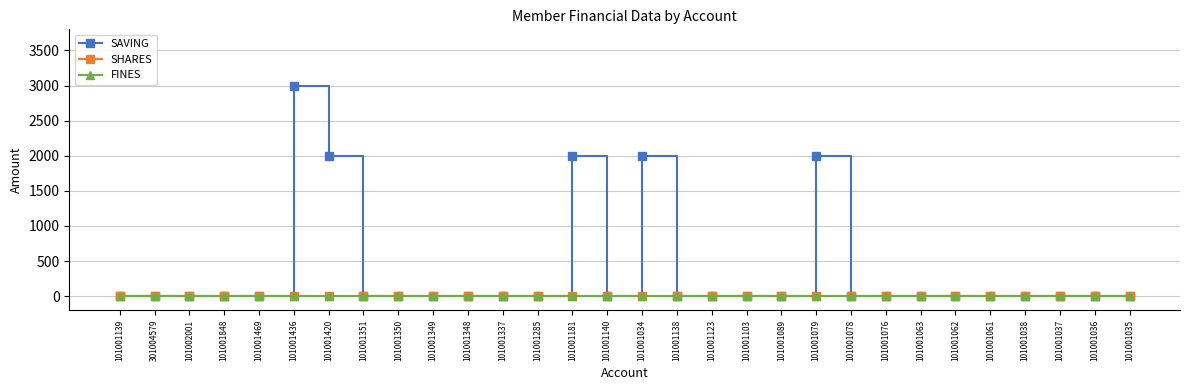

Rank the series by their maximum value, from highest to lowest.

SAVING, SHARES, FINES